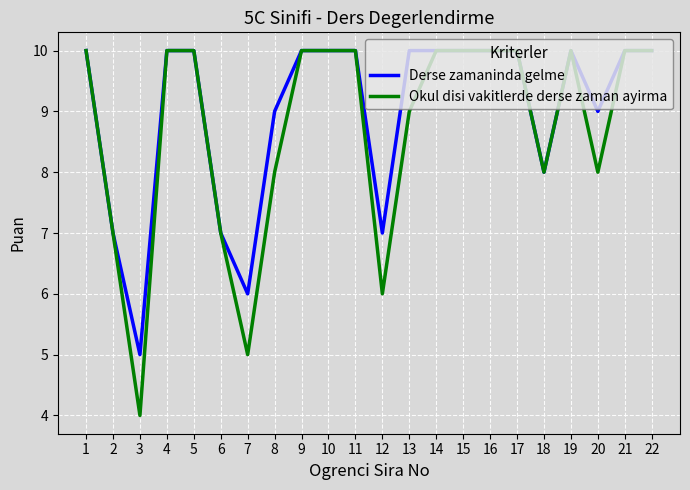

Reading right to left, list all the values displayed in this chart.

Derse zamaninda gelme: 22=10	21=10	20=9	19=10	18=8	17=10	16=10	15=10	14=10	13=10	12=7	11=10	10=10	9=10	8=9	7=6	6=7	5=10	4=10	3=5	2=7	1=10
Okul disi vakitlerde derse zaman ayirma: 22=10	21=10	20=8	19=10	18=8	17=10	16=10	15=10	14=10	13=9	12=6	11=10	10=10	9=10	8=8	7=5	6=7	5=10	4=10	3=4	2=7	1=10